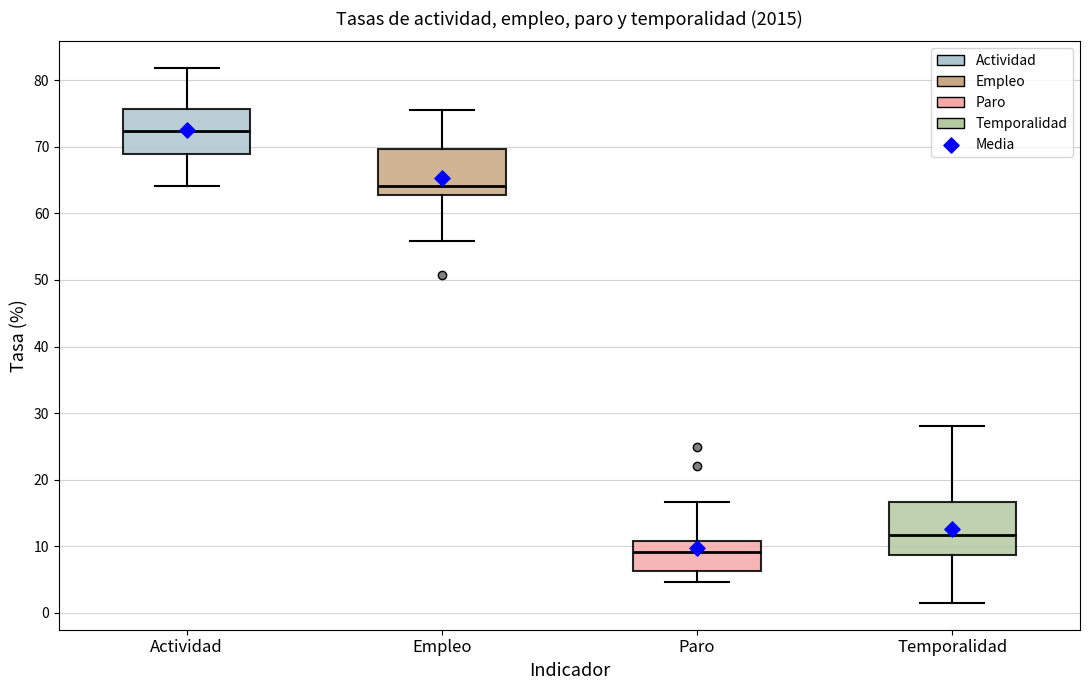

Which box has the lowest median line?

Paro